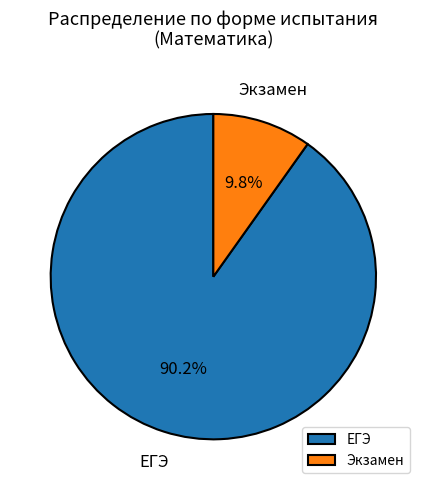

What is the total percentage of Экзамен and ЕГЭ?

100.0%